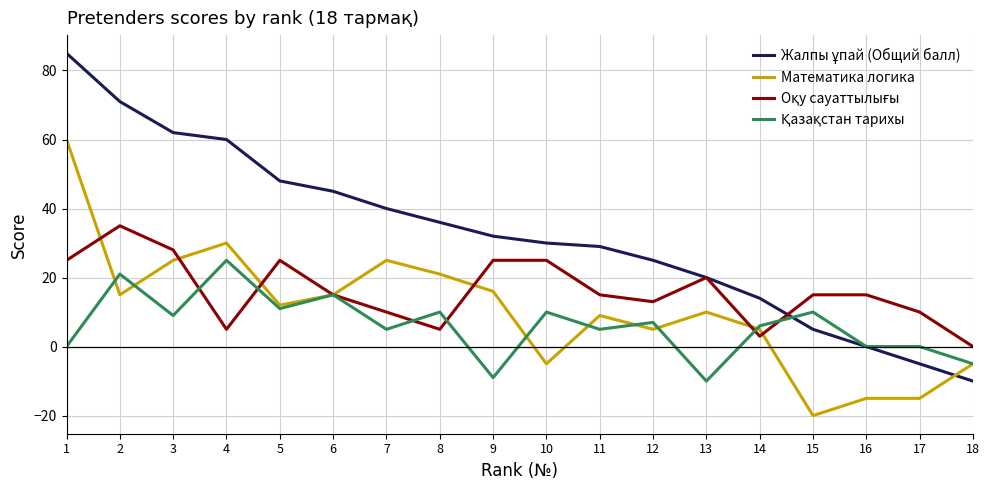

What is the lowest value of the Математика логика series?

-20